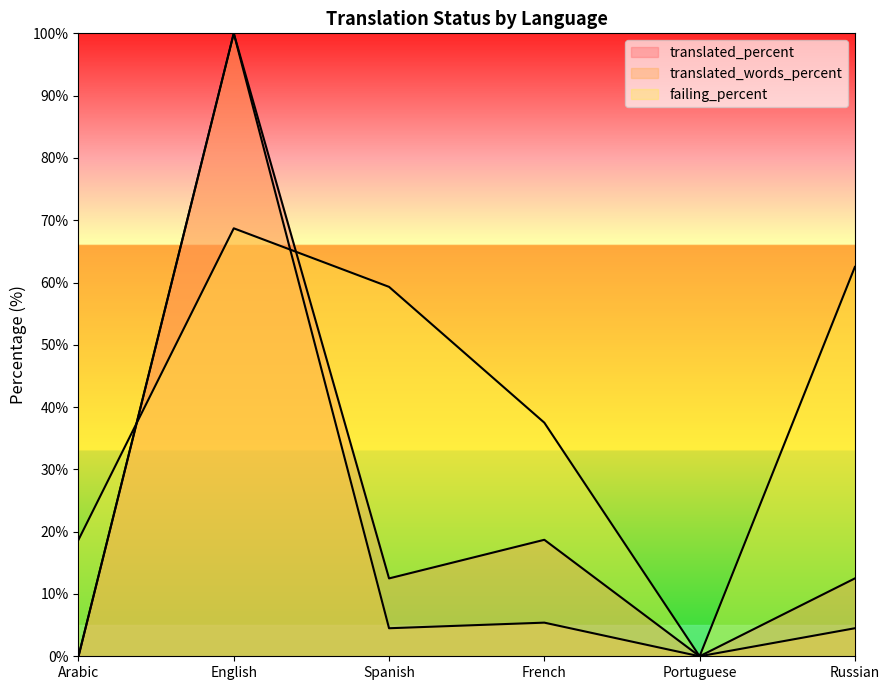

List the series in order of their peak value, lowest first.

failing_percent, translated_percent, translated_words_percent